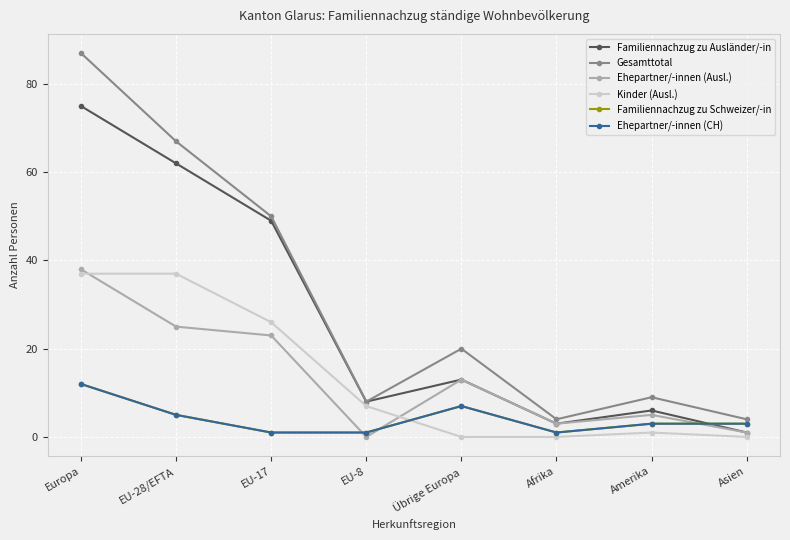

What is the average value of the Ehepartner/-innen (Ausl.) series?

14